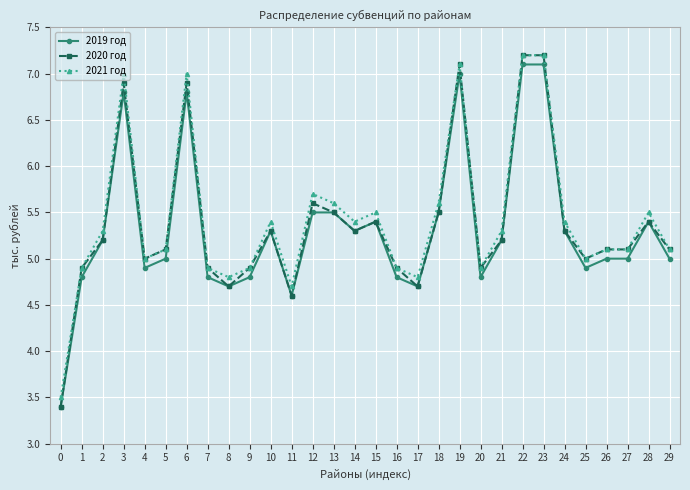

At which category does 2019 год reach its first local valley?

4